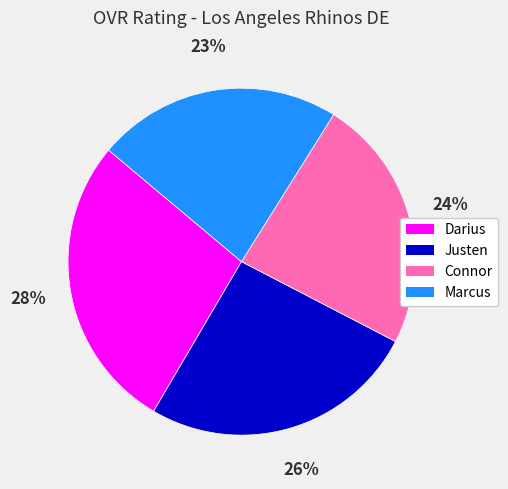

To the nearest percent, what percentage of the pie is Connor?

24%